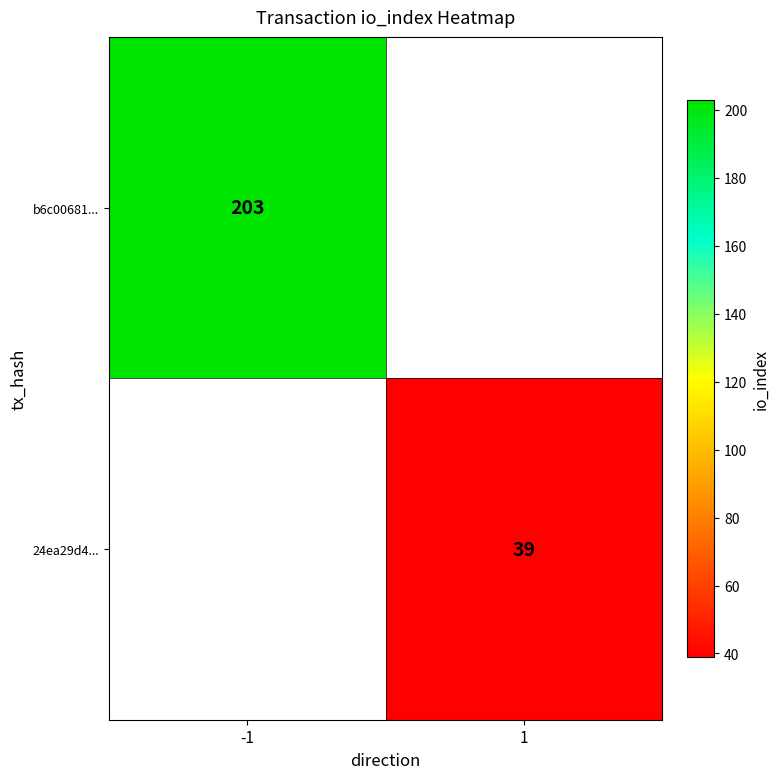

The b6c00681... series shows 203 at -1. True or false?

True